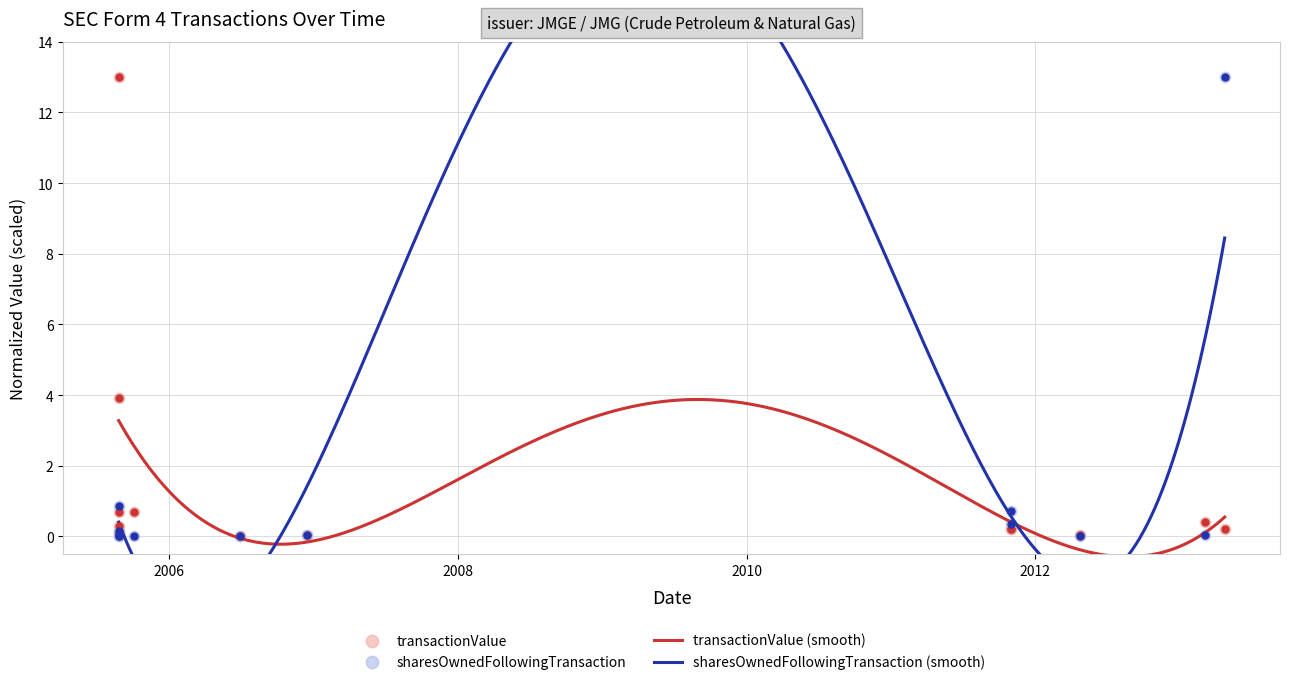

Which series has the largest total across all categories?

transactionValue